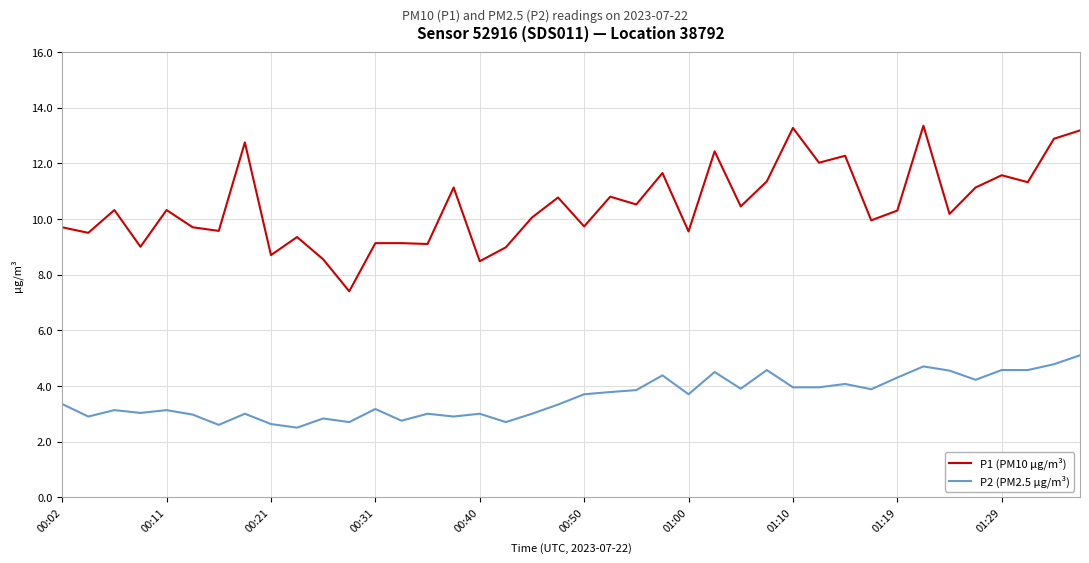

What are all the series names shown in the legend?

P1 (PM10 µg/m³), P2 (PM2.5 µg/m³)